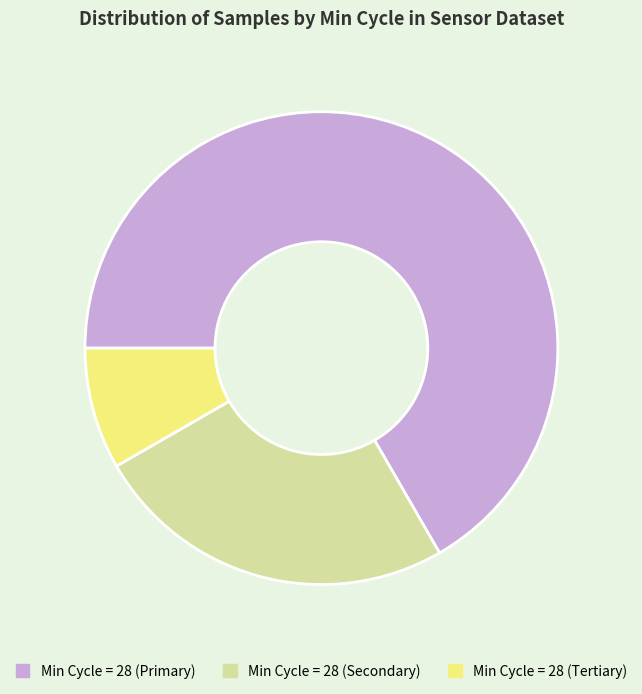

Which category has the biggest portion of the pie?

Min Cycle = 28 (Primary)